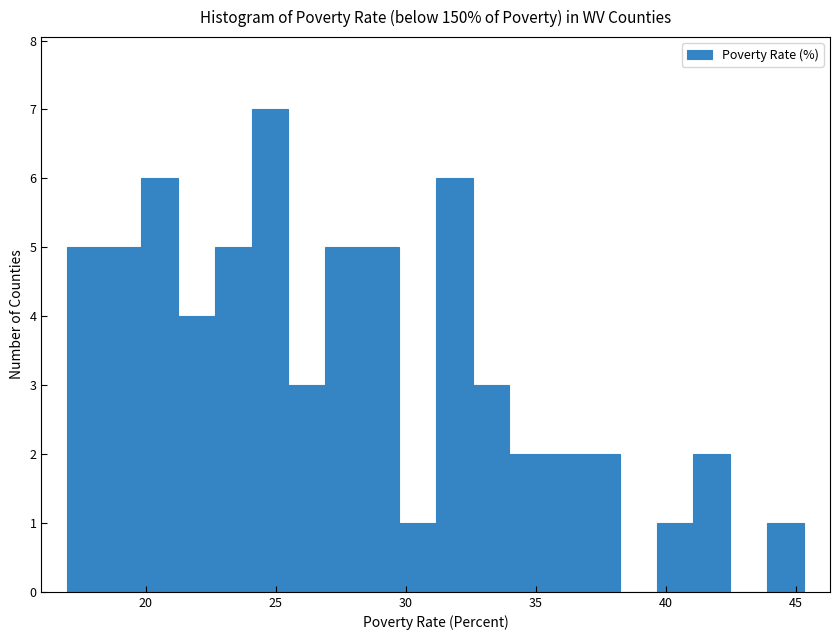

Around what value on the x-axis is the tallest bar? Give the approximate position of its centre, as read against the axis.

25.0